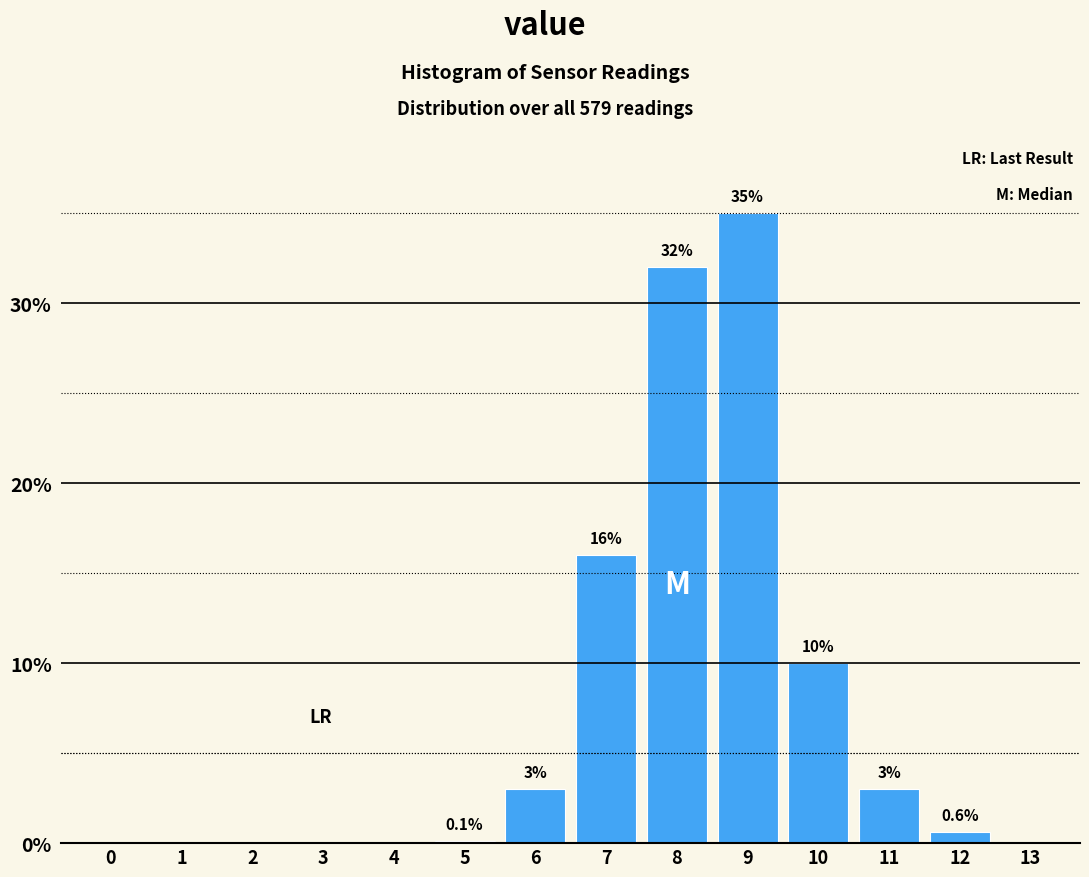

Reading right to left, transcribe all the data shown in this chart.

13=0.0	12=0.6	11=3.0	10=10.0	9=35.0	8=32.0	7=16.0	6=3.0	5=0.1	4=0.0	3=0.0	2=0.0	1=0.0	0=0.0